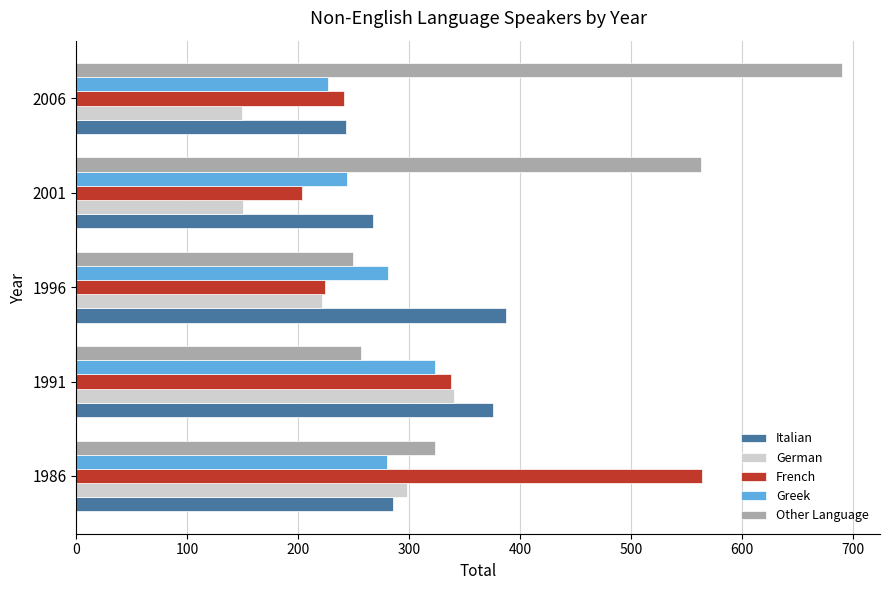

At which label is German closest to 244?

1996